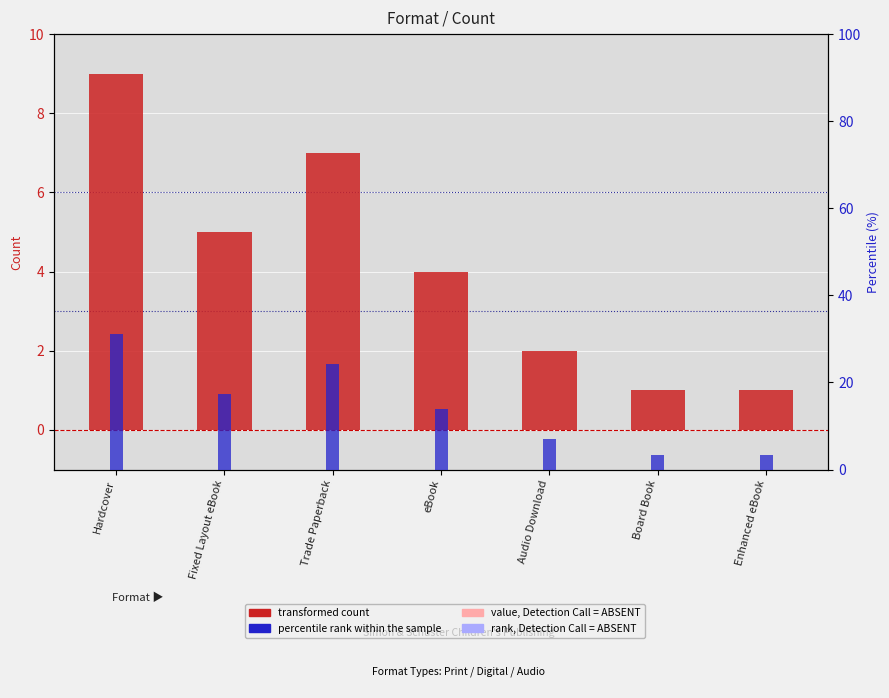

Count the transformed count values in the range 1 to 7.

6